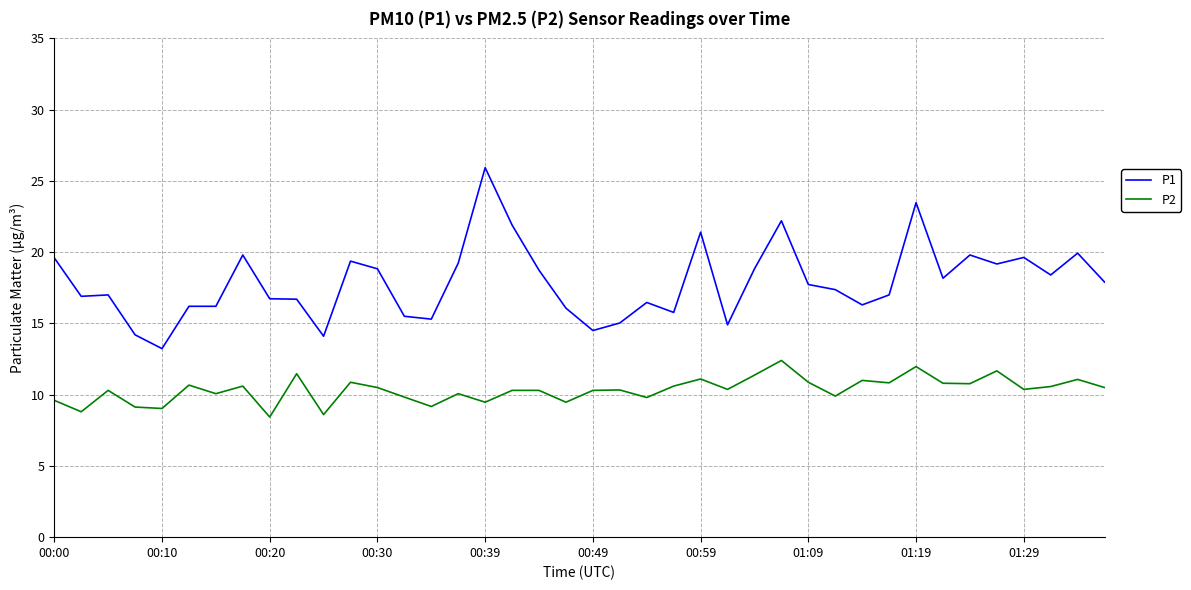

True or false: P2 and P1 intersect in this chart.

False